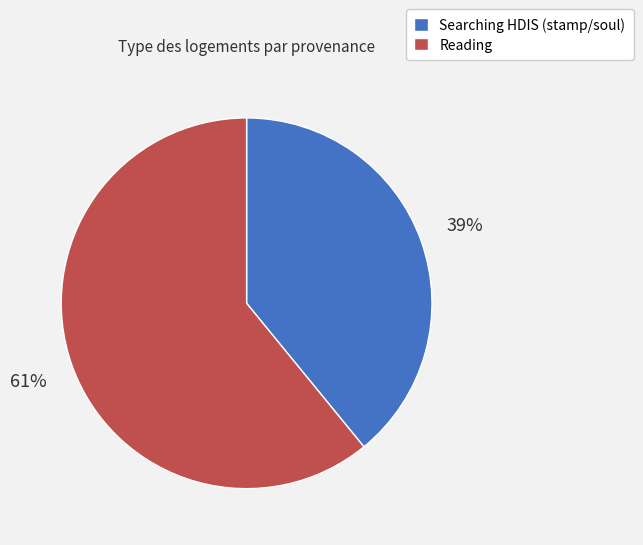

Do Reading and Searching HDIS (stamp/soul) together represent more than half of the pie?

Yes